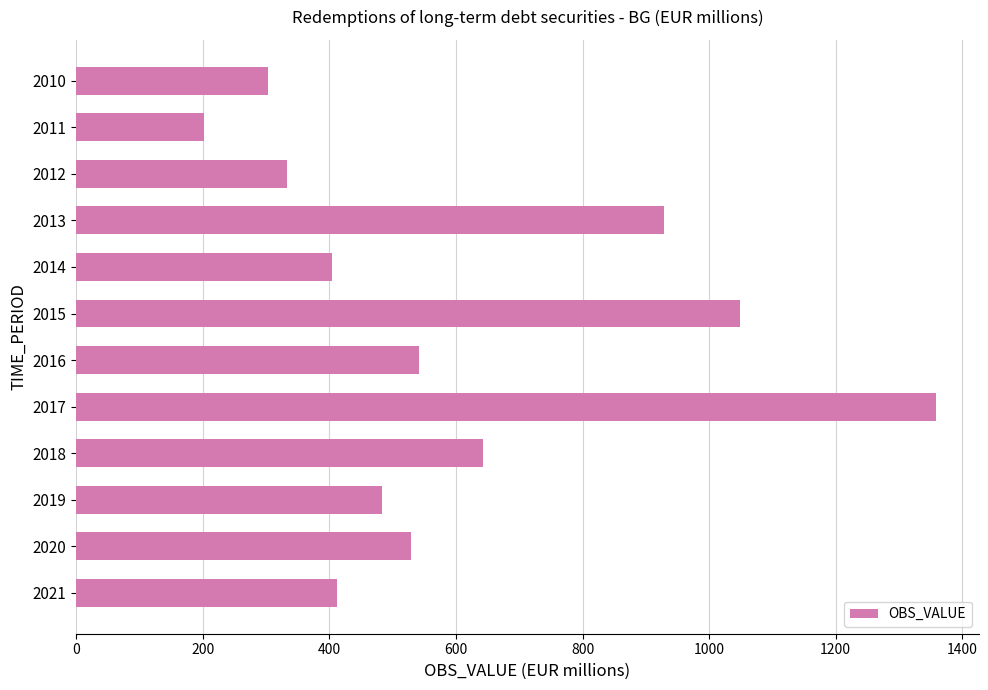

What is the value of the 2nd bar from the top?

202.1